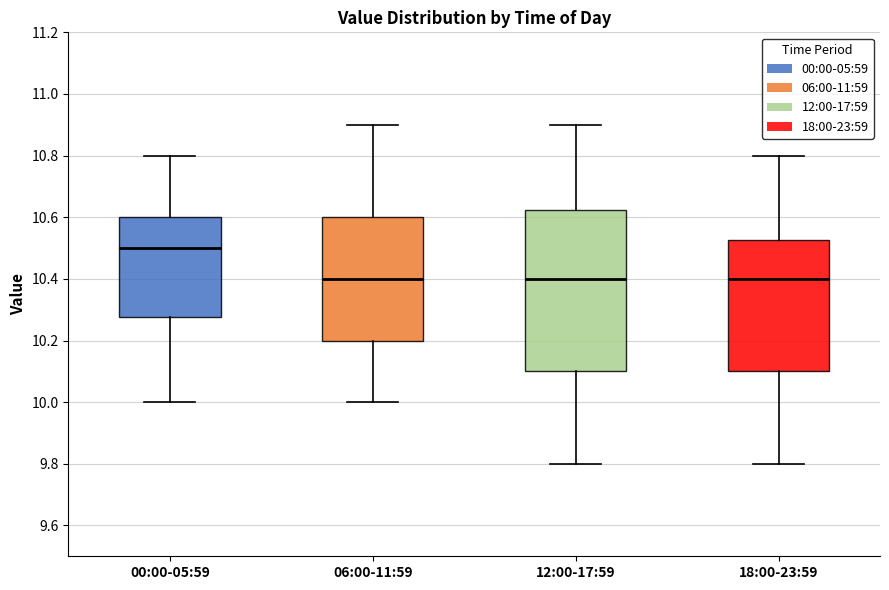

Where is the upper edge of the box for 00:00-05:59 on the y-axis? The values are not printed on the chart, so give them approximately, as read against the axis.

10.60